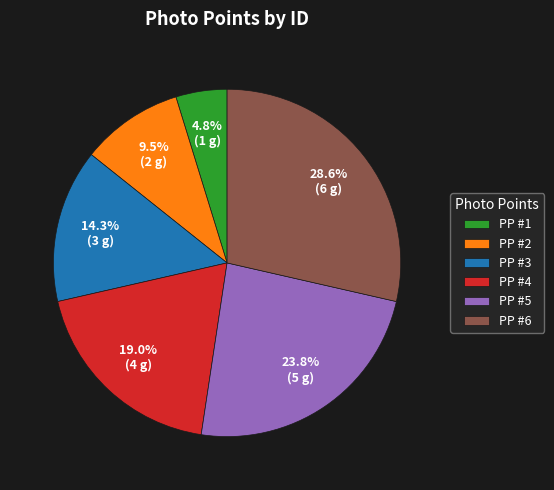

Which has a higher value, PP #5 or PP #2?

PP #5